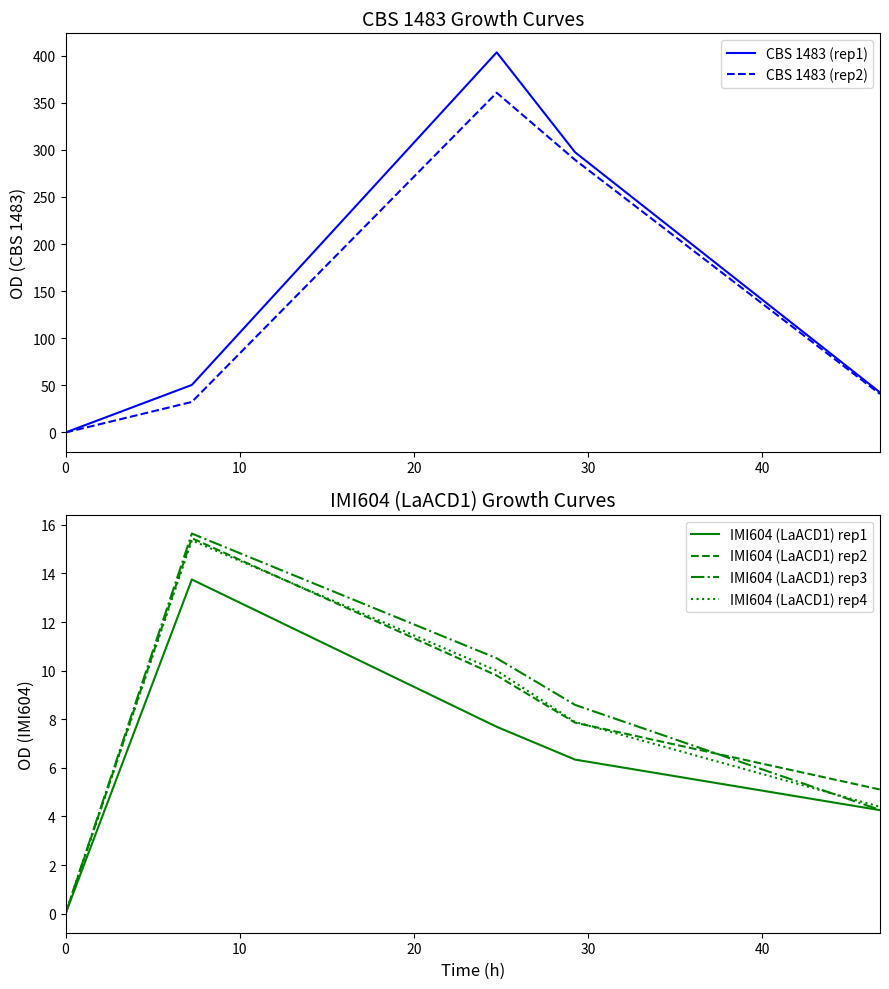

True or false: IMI604 (LaACD1) rep2 and IMI604 (LaACD1) rep1 cross at least once.

False